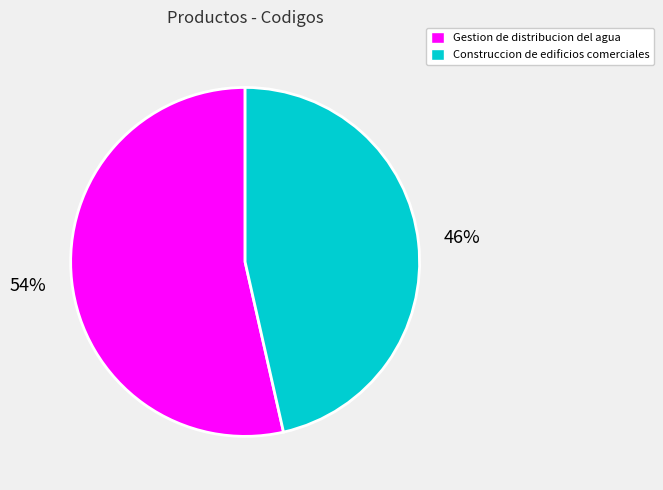

How many slices are in this pie chart?

2